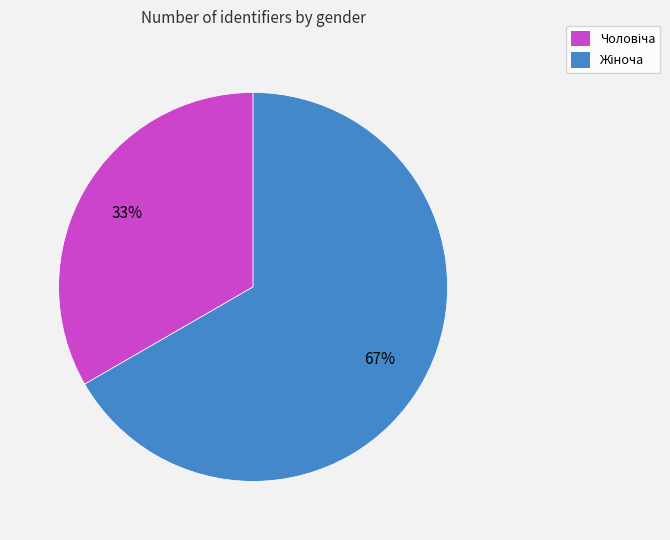

What percentage is NOT represented by Жіноча?

33.3%